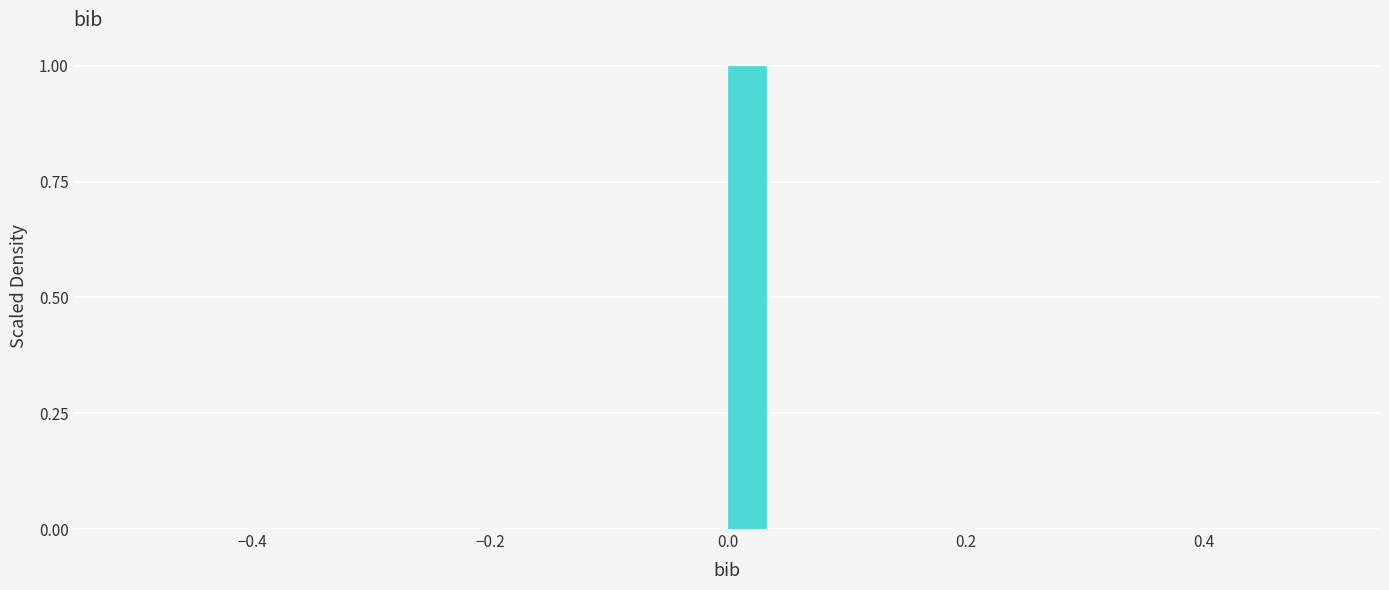

Around what value on the x-axis is the tallest bar? Give the approximate position of its centre, as read against the axis.

0.02